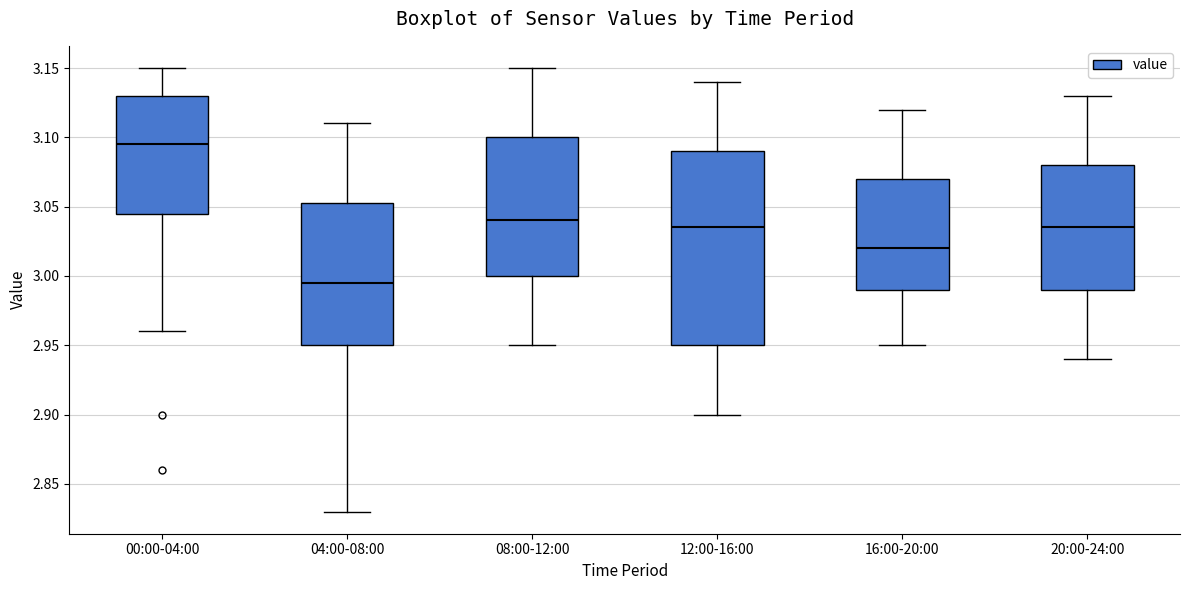

Which box has the highest median line?

00:00-04:00